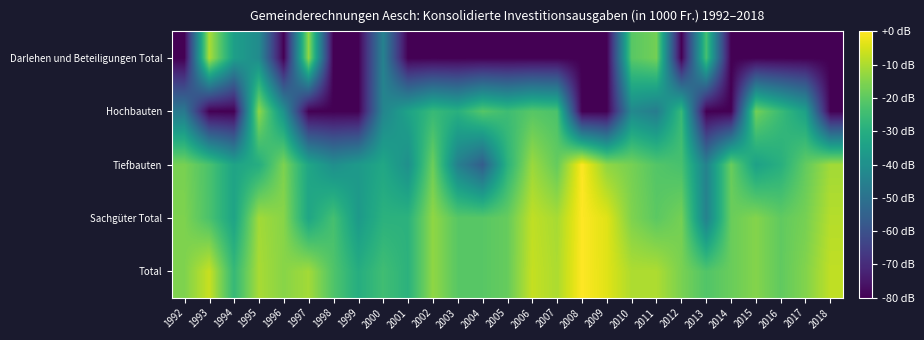

Which category has the highest value across all series?

2008